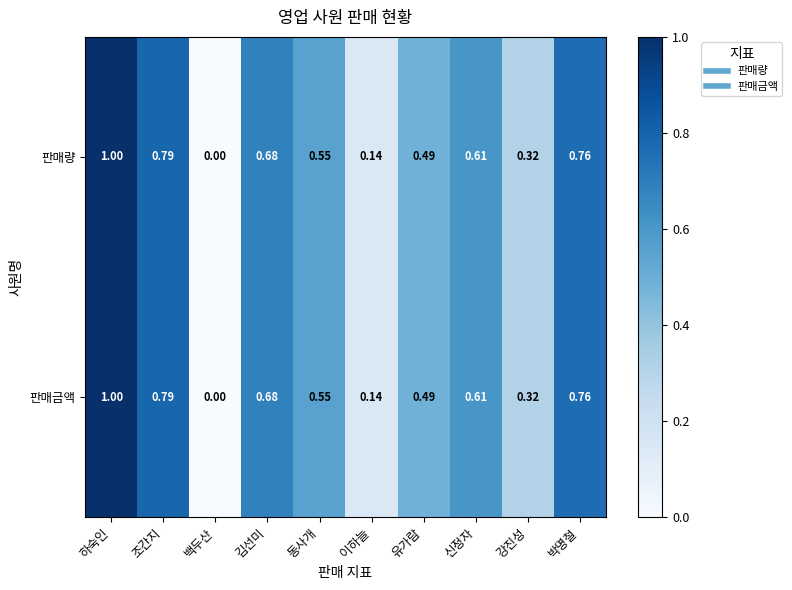

Which category has the highest value in the 판매금액 series?

하숙인